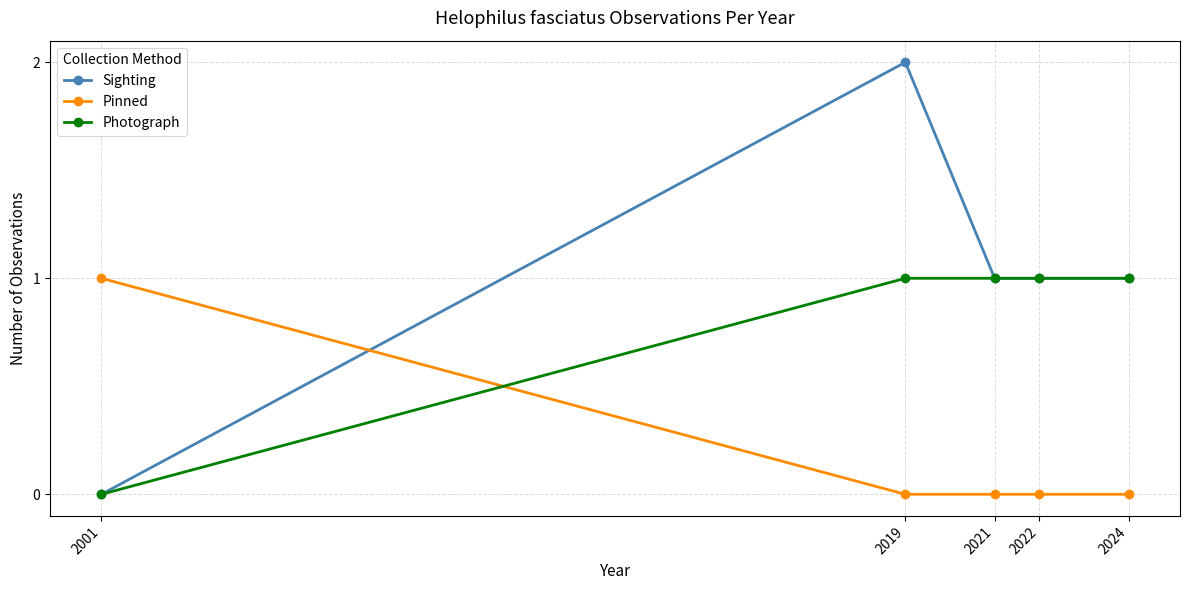

What are all the series names shown in the legend?

Sighting, Pinned, Photograph